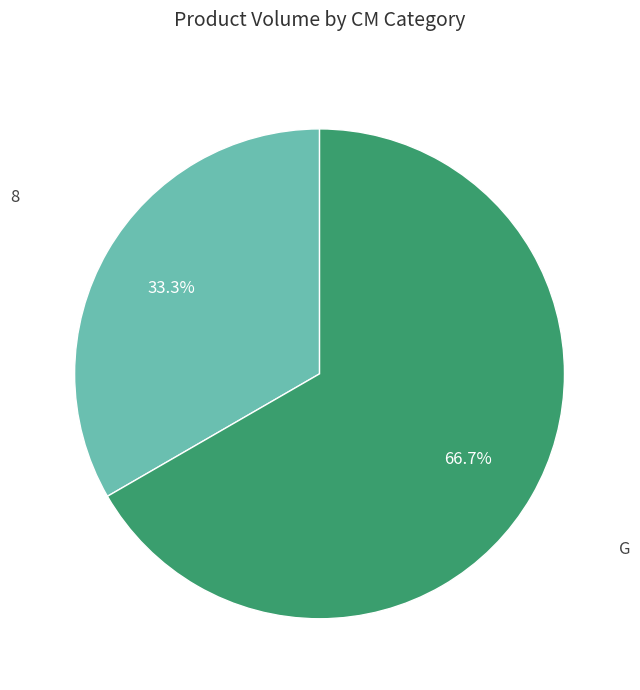

Is there any slice that represents more than half of the pie?

Yes